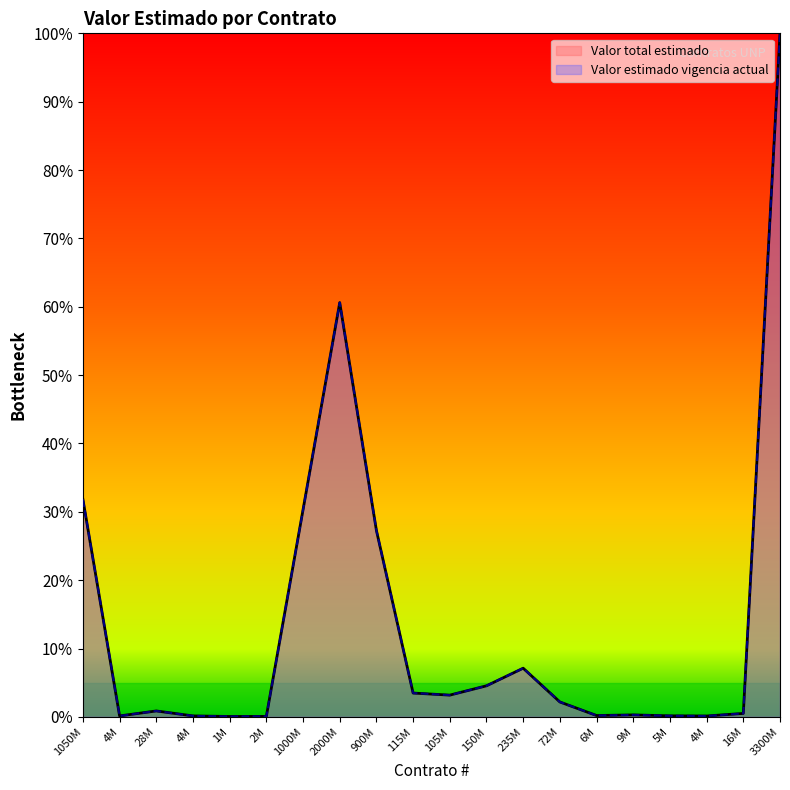

What is the sum of all Valor estimado vigencia actual values?

2.7